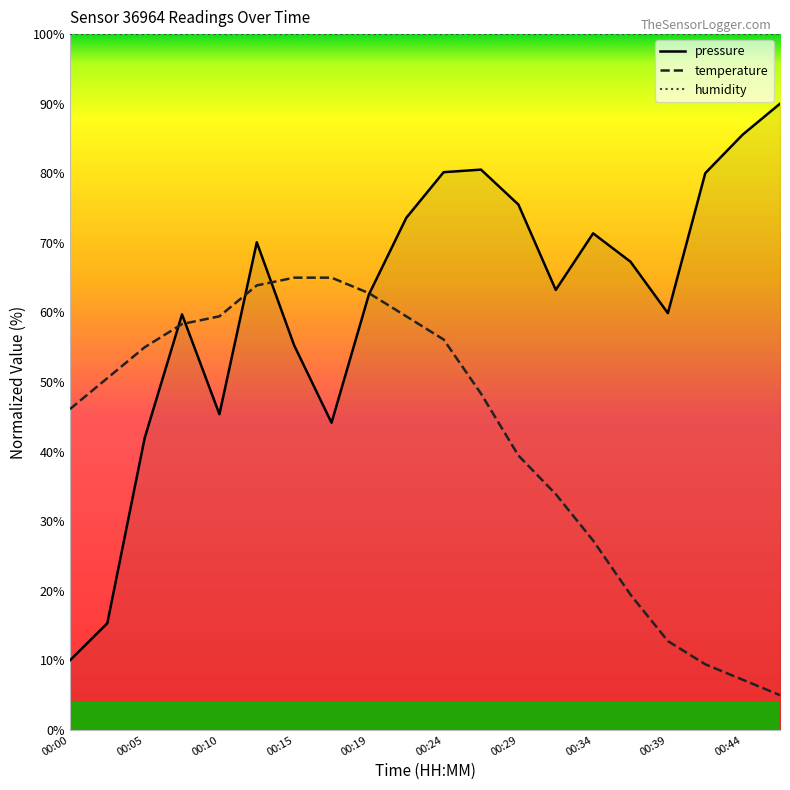

Count the number of data series in this chart.

3